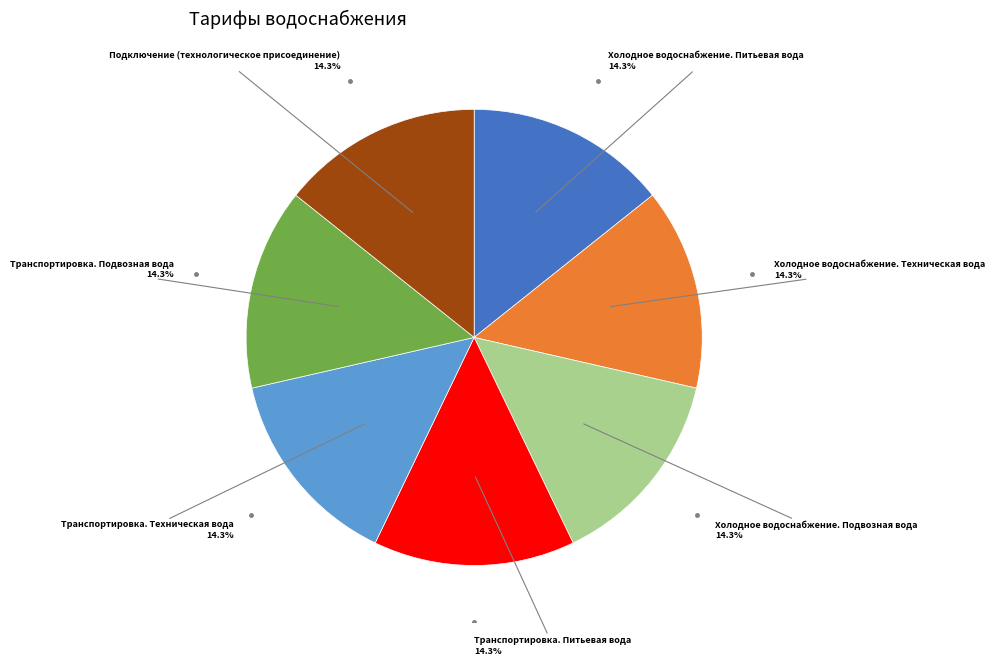

Does any single category account for the majority?

No